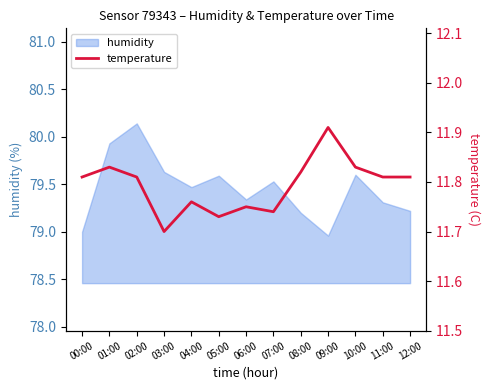

Which category has the lowest value across all series?

03:00